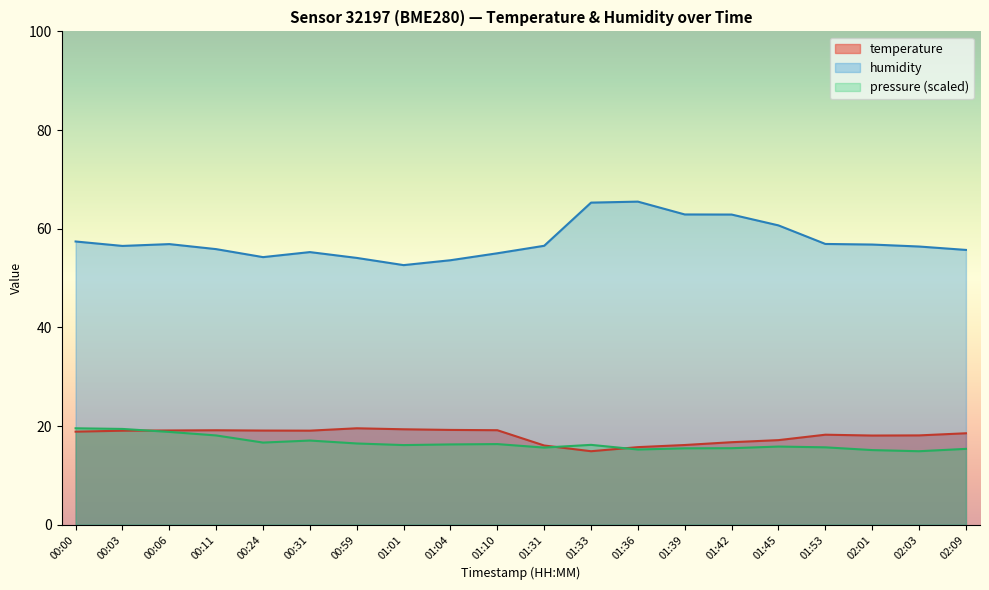

Is the value of pressure_norm at 00:31 greater than the value of temperature at 01:45?

No